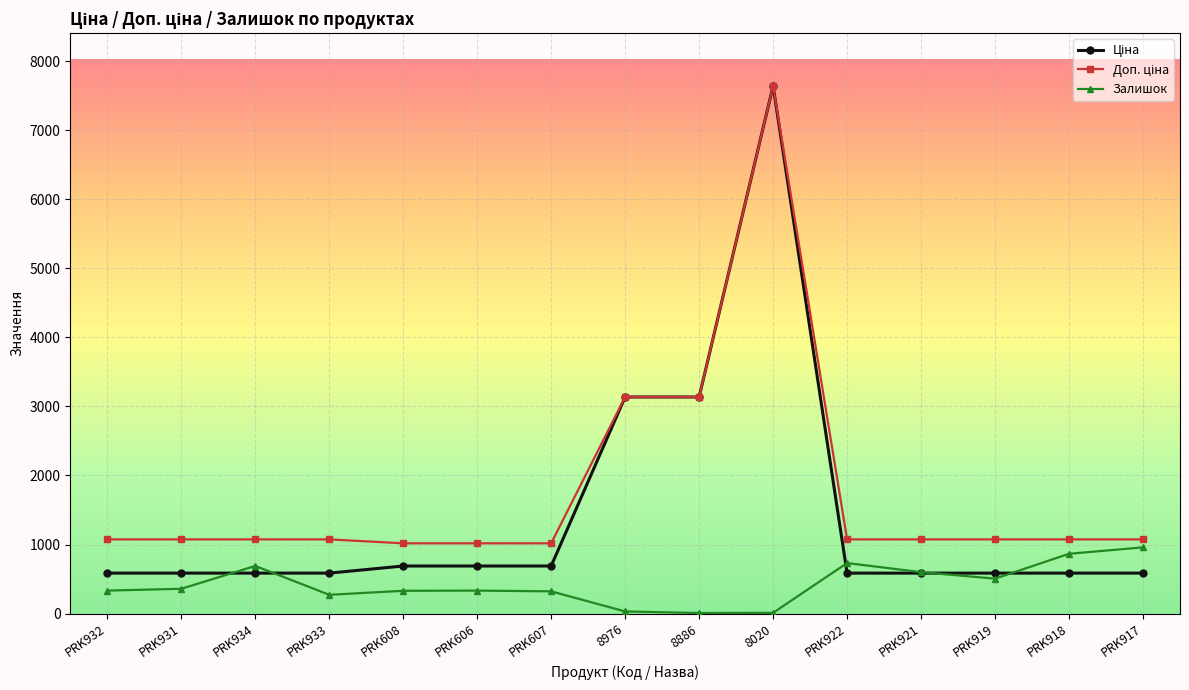

At which category is the sum across all series the highest?

8020